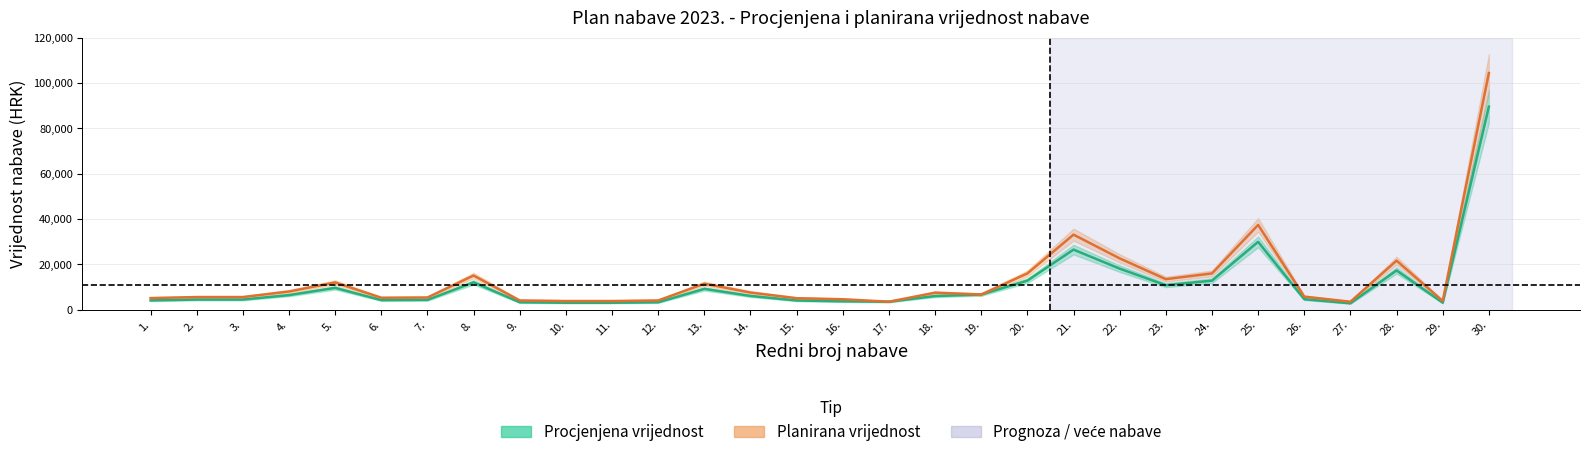

What is the difference between the second highest and minimum values in the Planirana vrijednost series?

33888